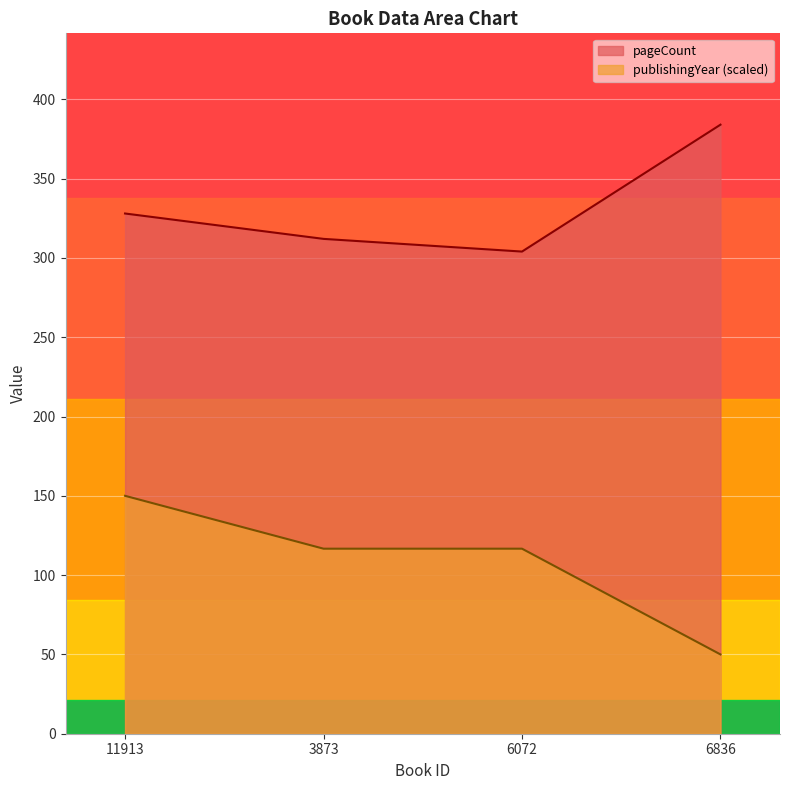

Reading left to right, list all the values displayed in this chart.

pageCount: 11913=328.0	3873=312.0	6072=304.0	6836=384.0
publishingYear: 11913=150.0	3873=116.7	6072=116.7	6836=50.0